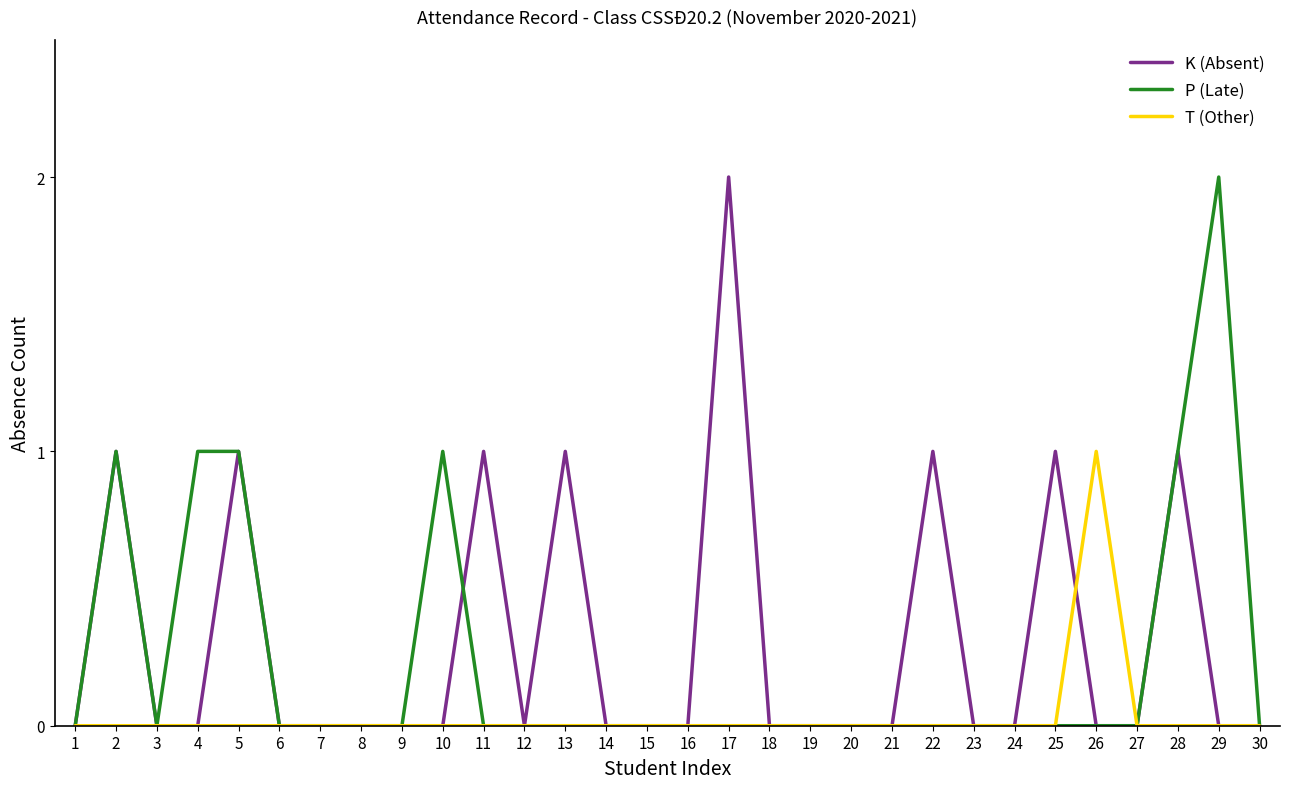

Between 25 and 30, which series saw the biggest shift?

K (Absent)